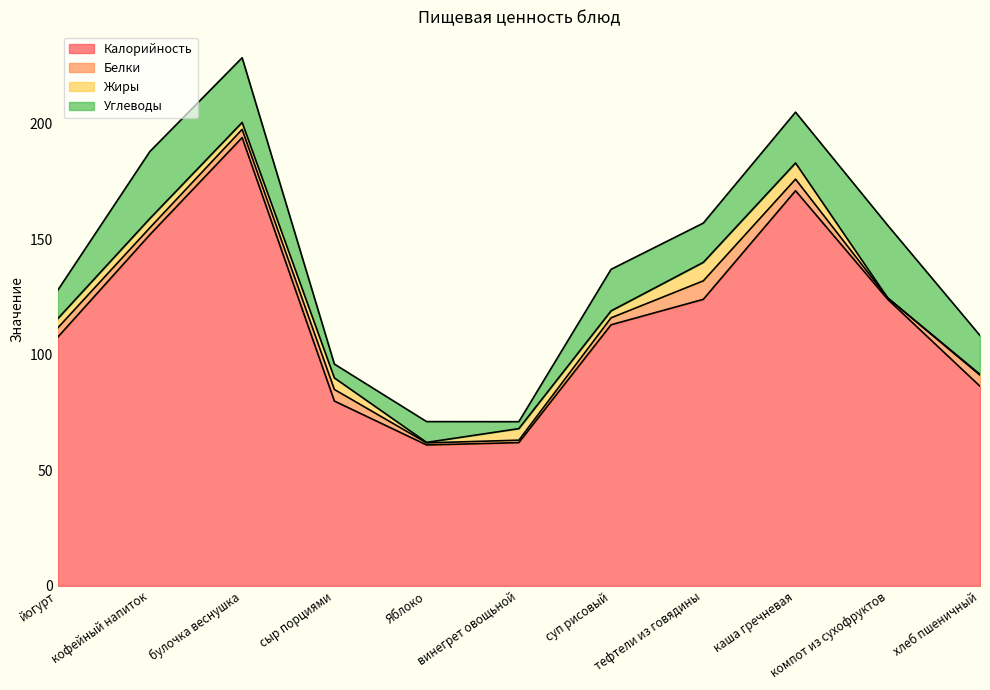

In Калорийность, how many points are higher than both neighbors (excluding endpoints)?

2